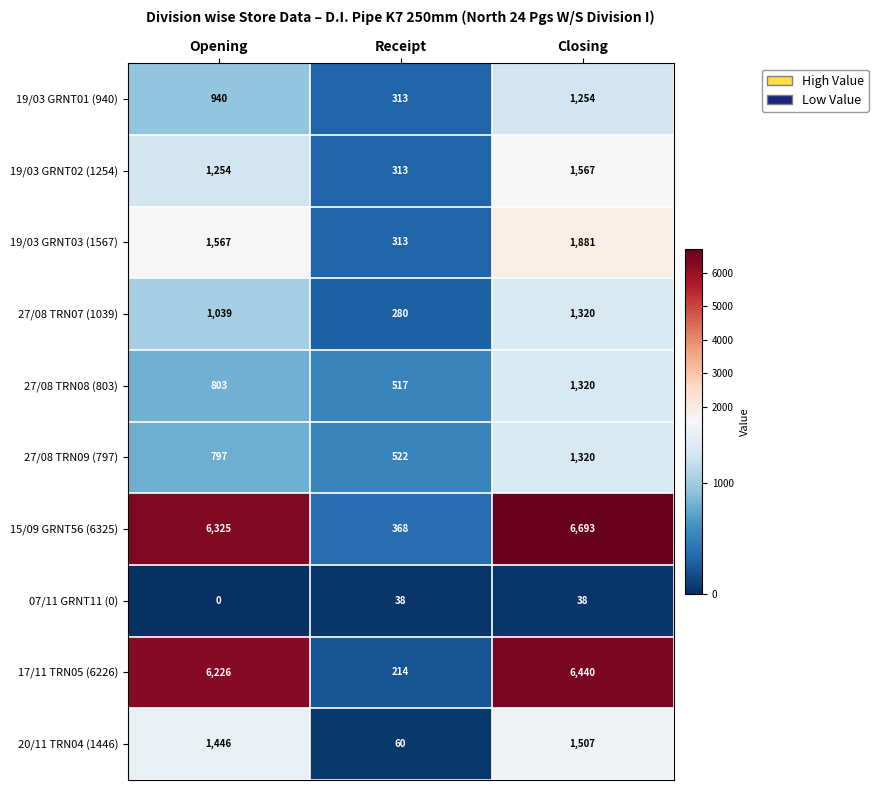

How many data points does each series have?

3